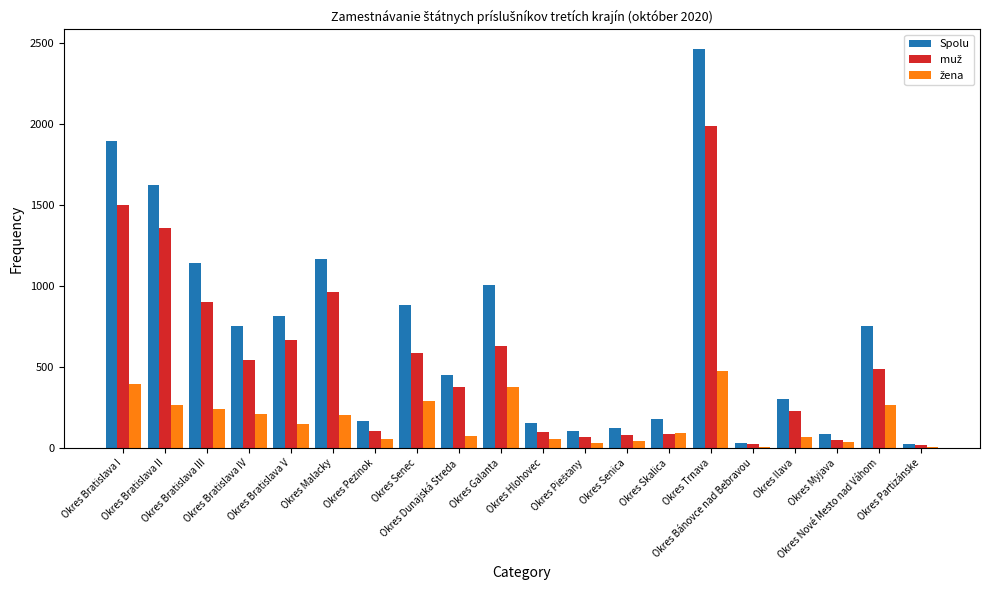

How many groups of bars are there?

20